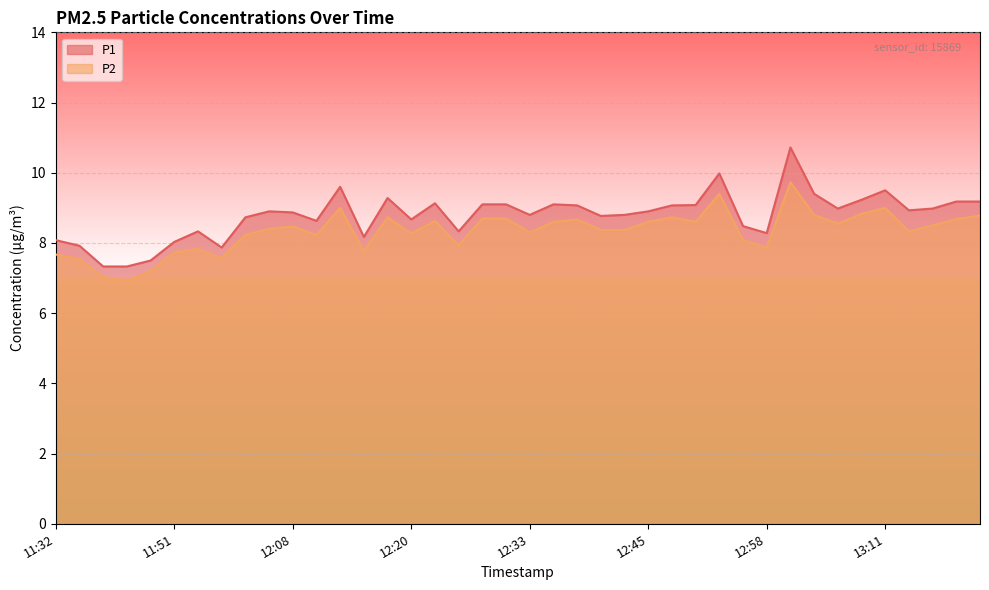

What is the average value of the P1 series?

8.8